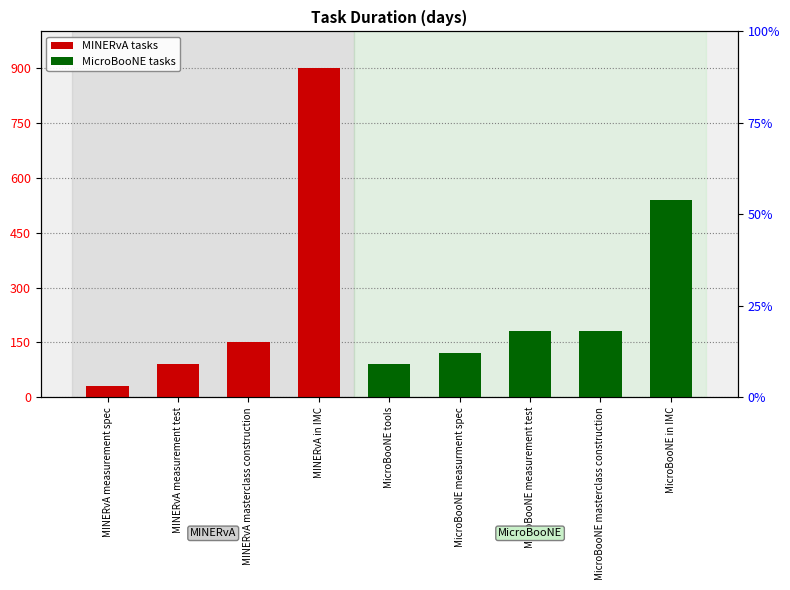

What is the sum of the values at MINERvA measurement spec and MicroBooNE measurement test?

210